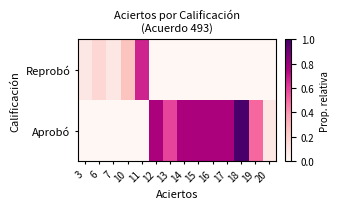

What is the total value across all series at 18?

1.0